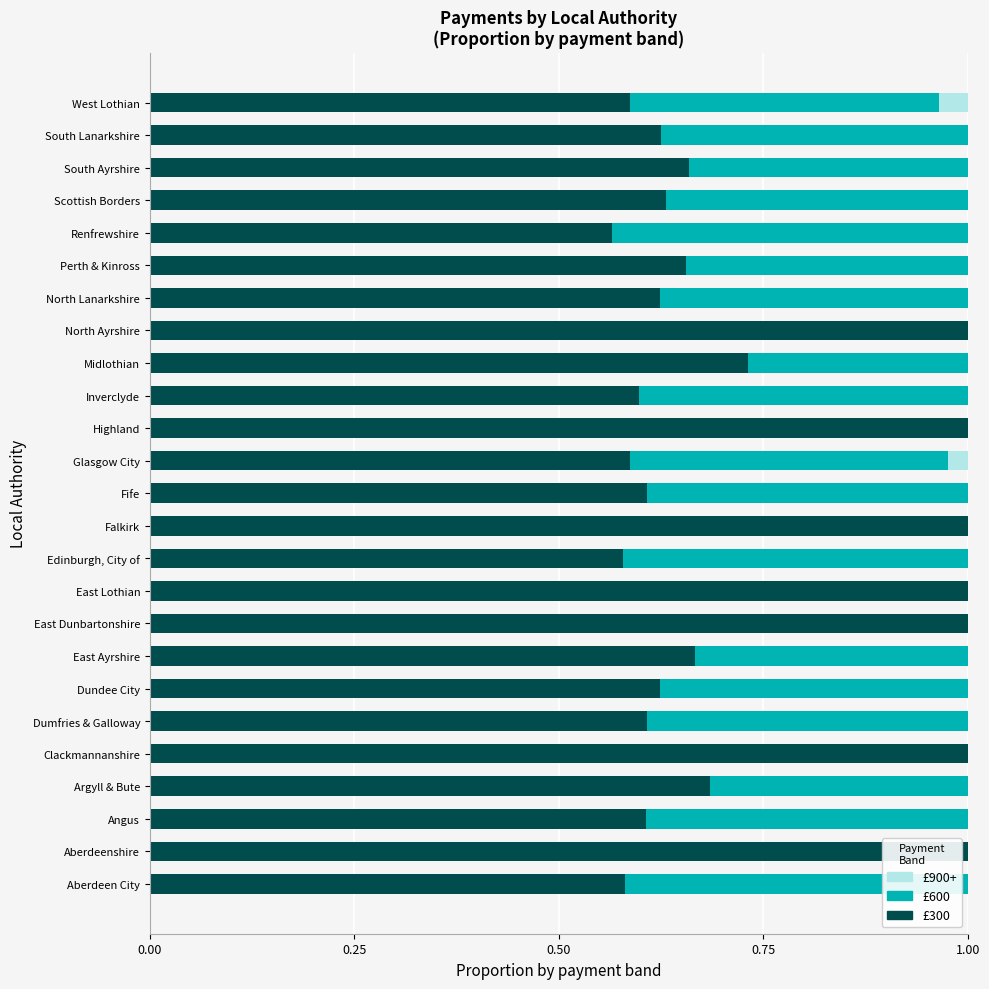

What is the maximum value for £300?

1.0